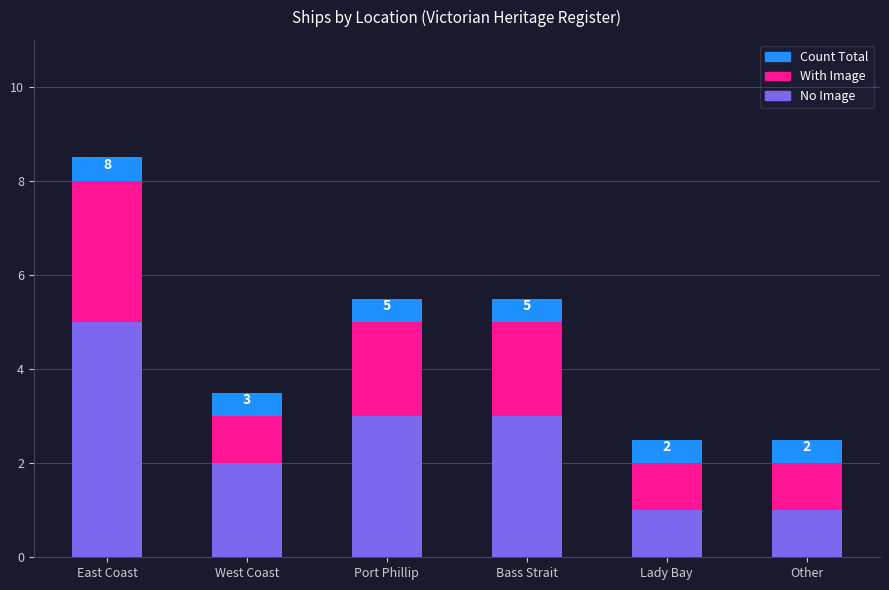

Count the number of data series in this chart.

3